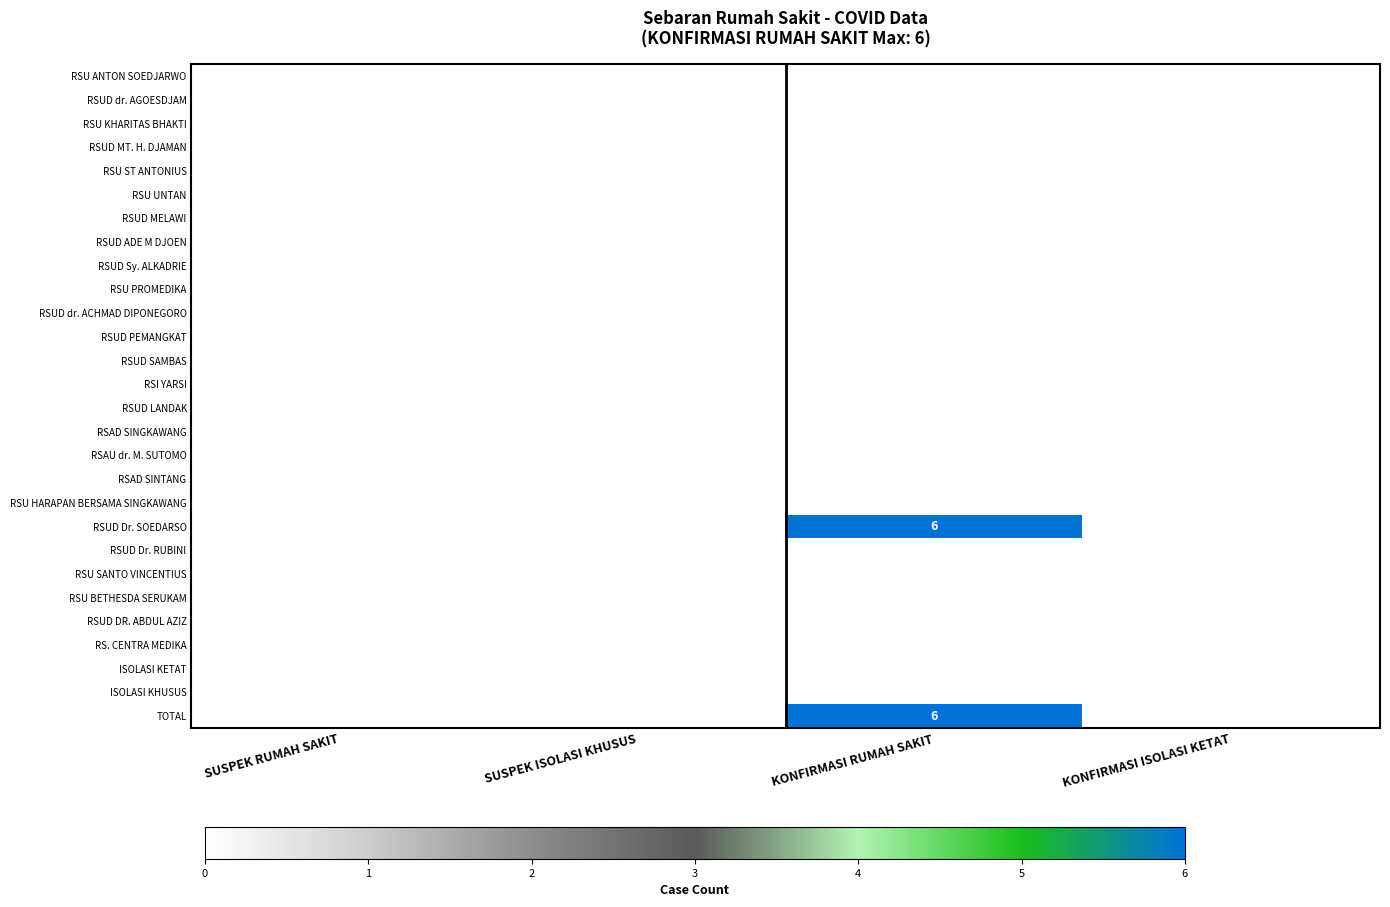

List the series in order of their peak value, highest first.

RSUD Dr. SOEDARSO, TOTAL, RSU ANTON SOEDJARWO, RSUD dr. AGOESDJAM, RSU KHARITAS BHAKTI, RSUD MT. H. DJAMAN, RSU ST ANTONIUS, RSU UNTAN, RSUD MELAWI, RSUD ADE M DJOEN, RSUD Sy. ALKADRIE, RSU PROMEDIKA, RSUD dr. ACHMAD DIPONEGORO, RSUD PEMANGKAT, RSUD SAMBAS, RSI YARSI, RSUD LANDAK, RSAD SINGKAWANG, RSAU dr. M. SUTOMO, RSAD SINTANG, RSU HARAPAN BERSAMA SINGKAWANG, RSUD Dr. RUBINI, RSU SANTO VINCENTIUS, RSU BETHESDA SERUKAM, RSUD DR. ABDUL AZIZ, RS. CENTRA MEDIKA, ISOLASI KETAT, ISOLASI KHUSUS